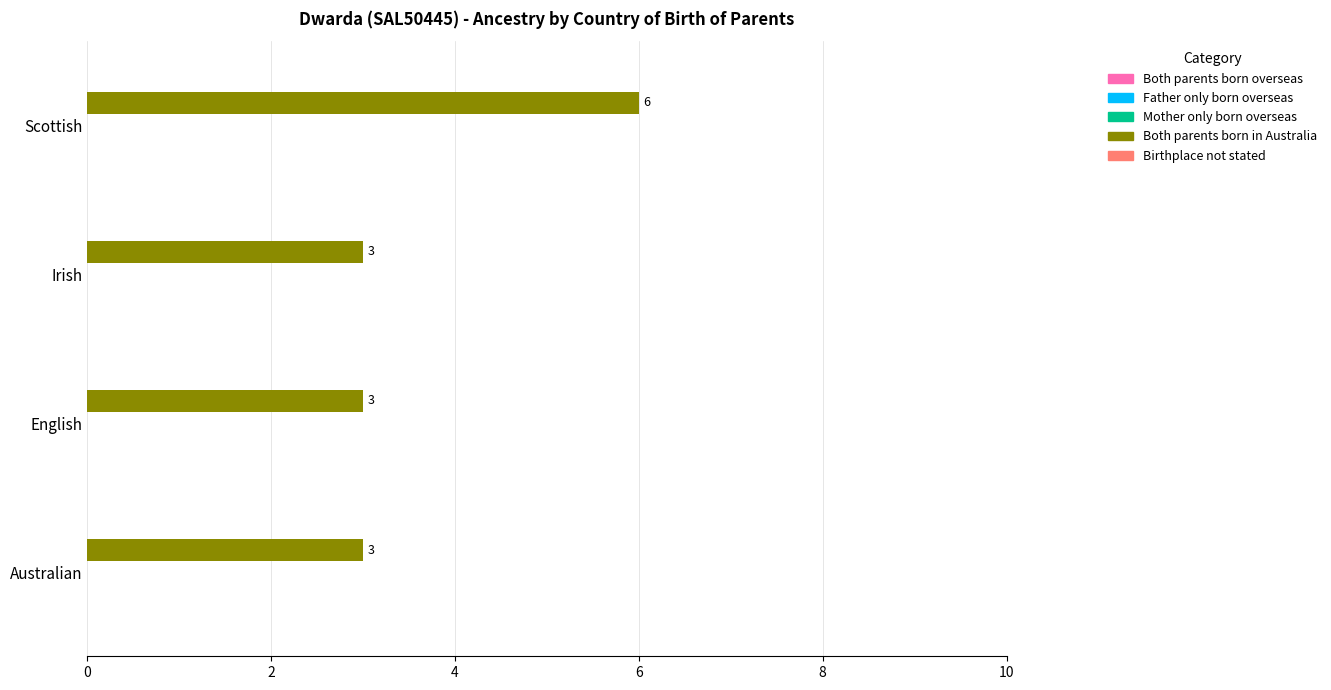

Is it true that the value at Irish is 3?

True